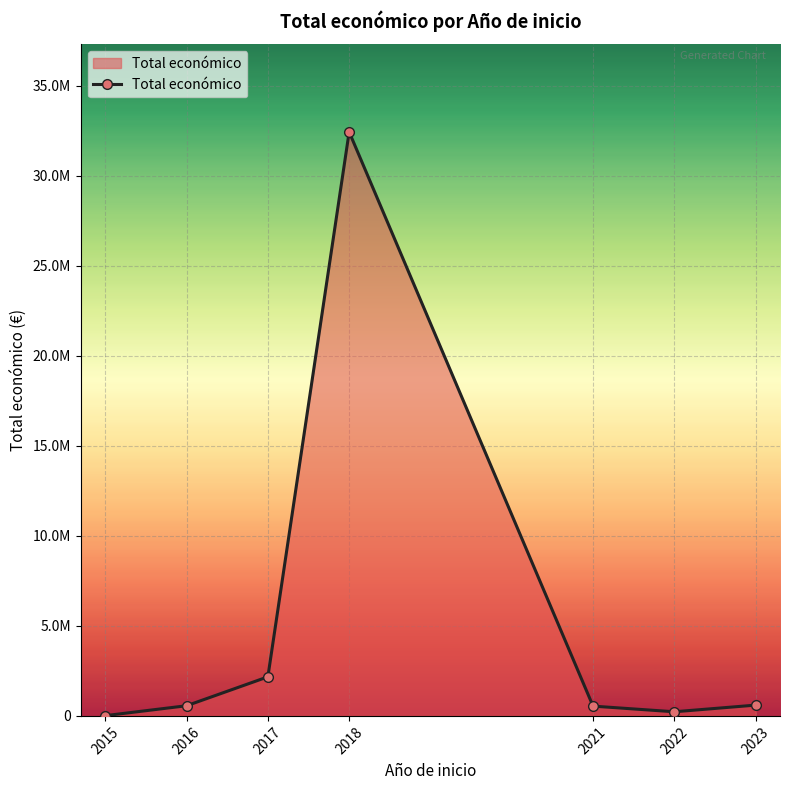

List the labels in order of value, smallest first.

2015, 2022, 2021, 2016, 2023, 2017, 2018